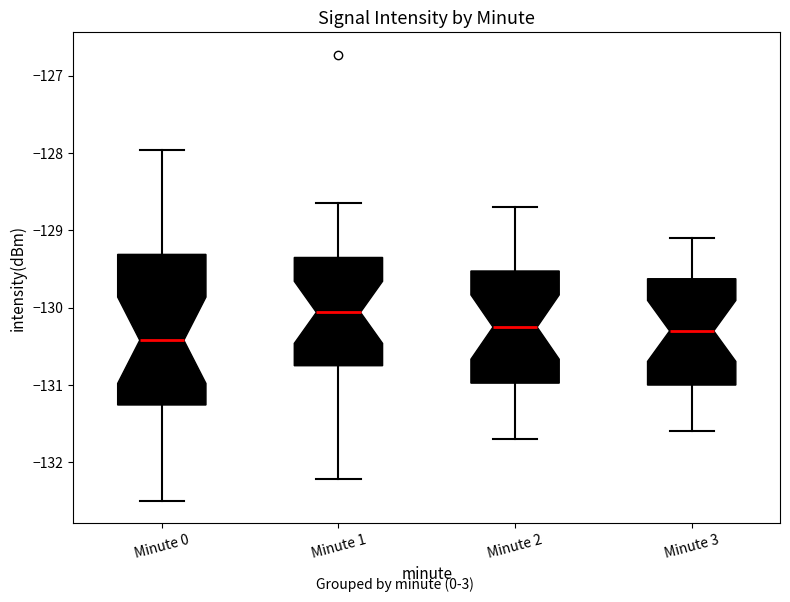

Which box has the highest median line?

Minute 1